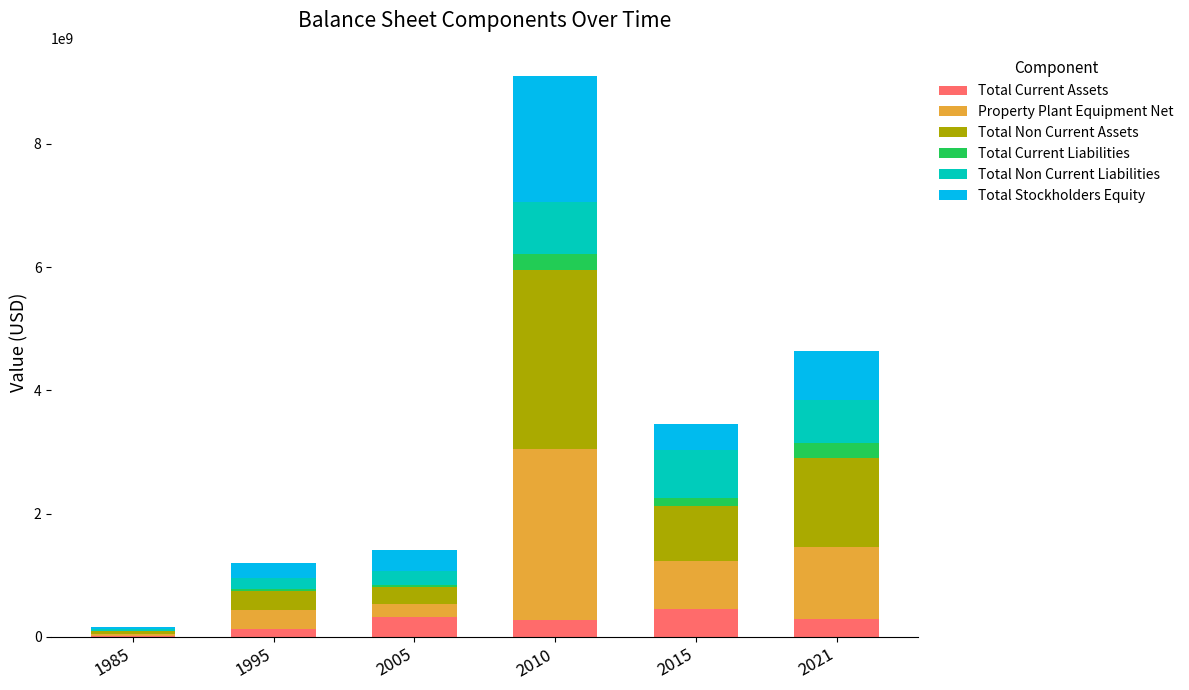

At which category is the sum across all series the highest?

2010